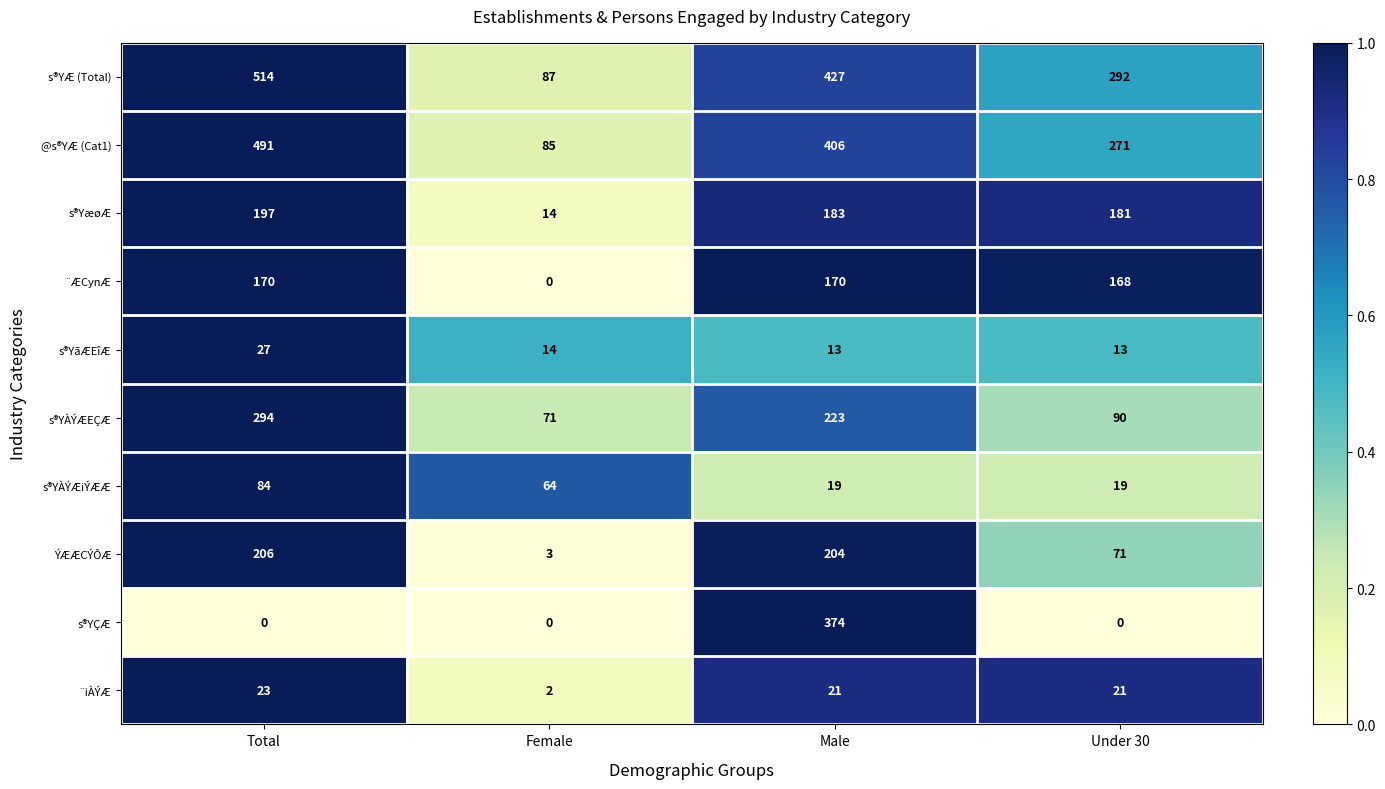

True or false: ¨iÀÝÆ has a value of 3 at Female.

False